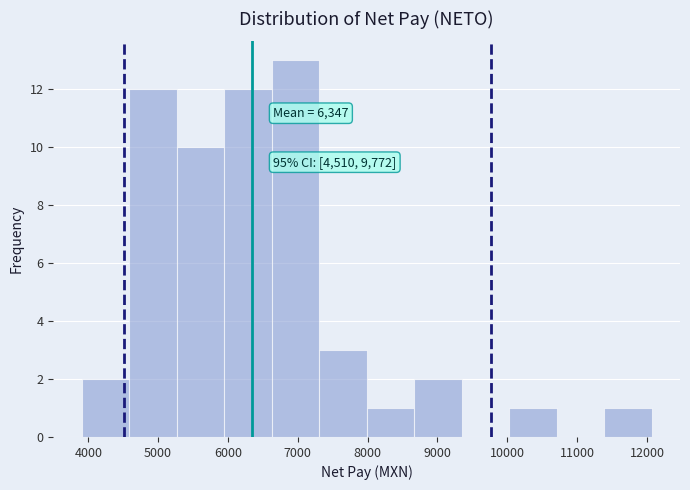

Over which range of the x-axis is the bar tallest?

6600 to 7300